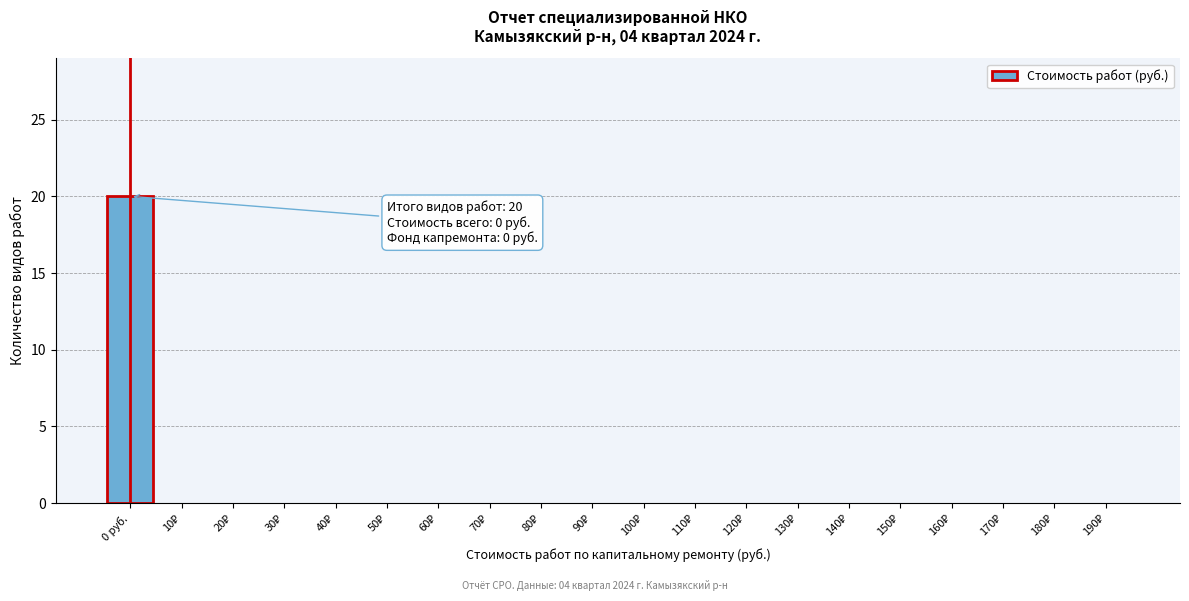

What is the sum of all values?

20